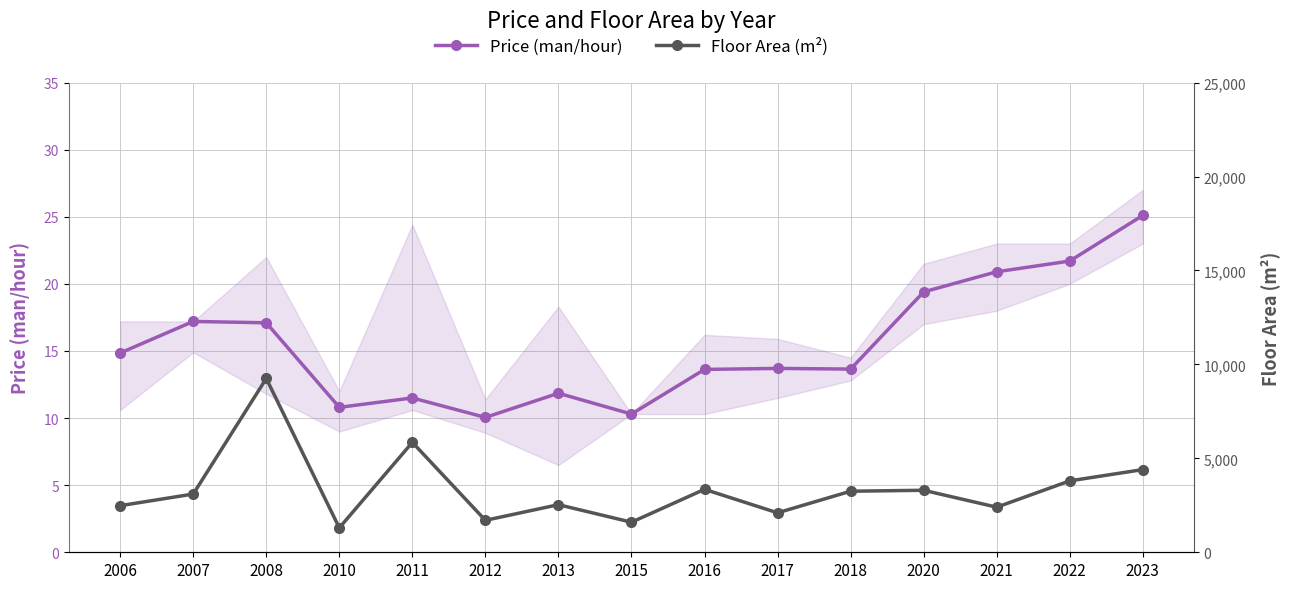

True or false: Floor Area (m²) and Price (man/hour) cross at least once.

False